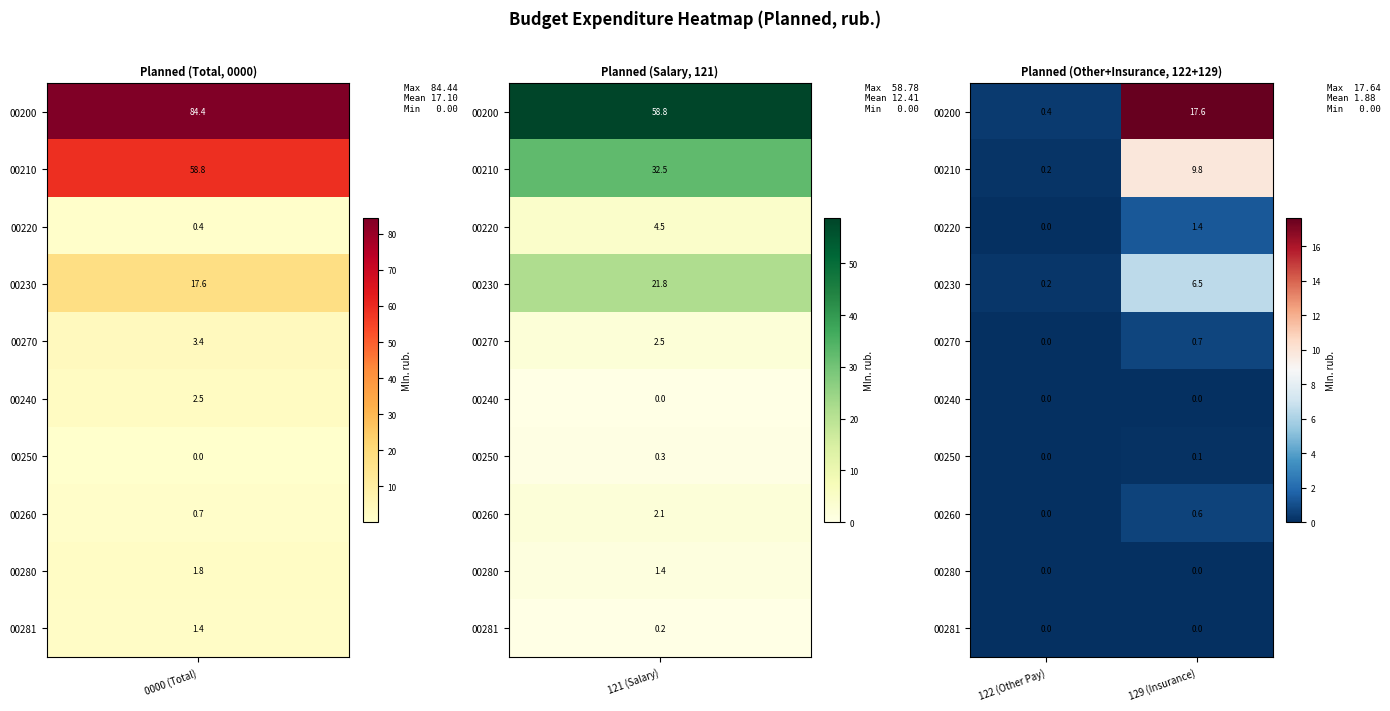

What is the difference between the 00260 values at 122 (Other Pay) and 129 (Insurance)?

0.6